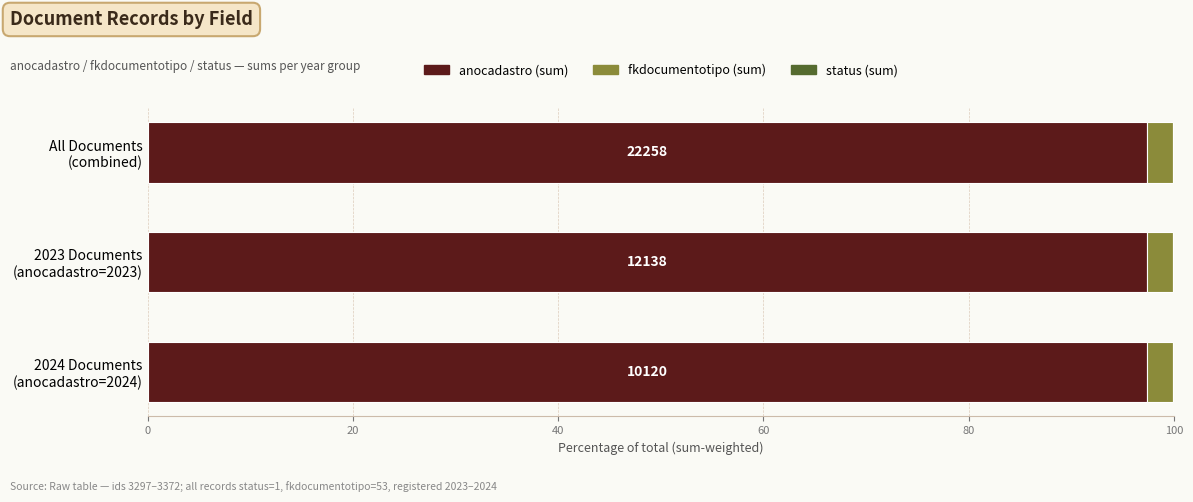

What is the highest value of the anocadastro (sum) series?

97.4